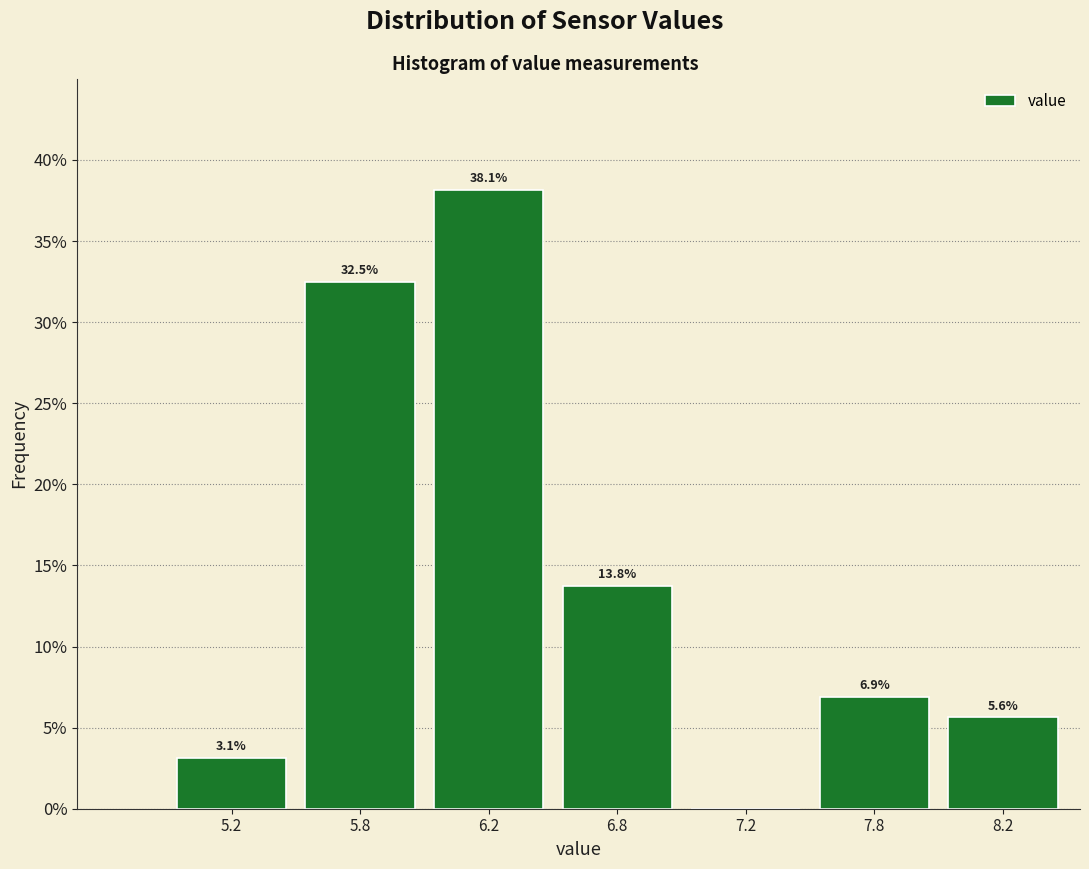

Reading left to right, transcribe all the data shown in this chart.

5.2=3.1	5.8=32.5	6.2=38.1	6.8=13.8	7.2=0.0	7.8=6.9	8.2=5.6